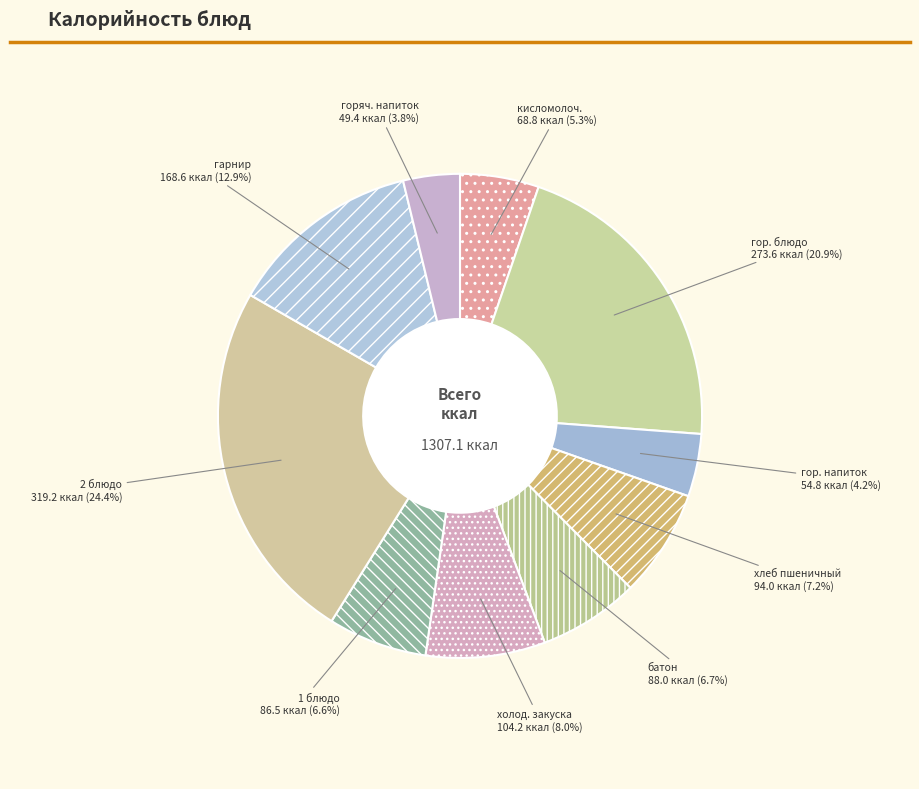

The 1 блюдо slice represents 7% of the pie. True or false?

True